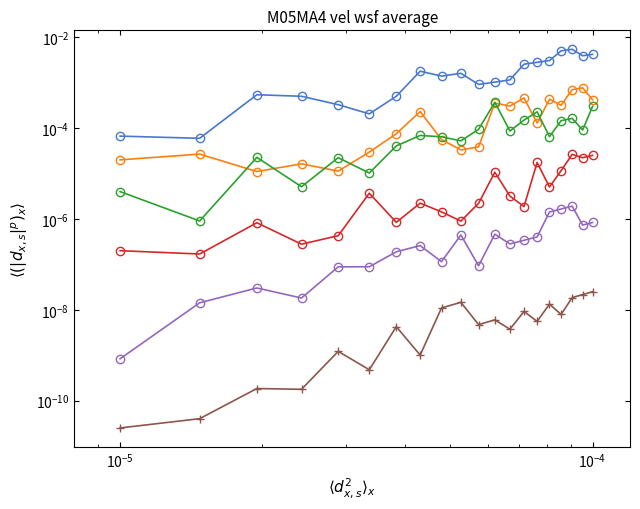

The value of col_9 at 12 is 0.0. True or false?

False